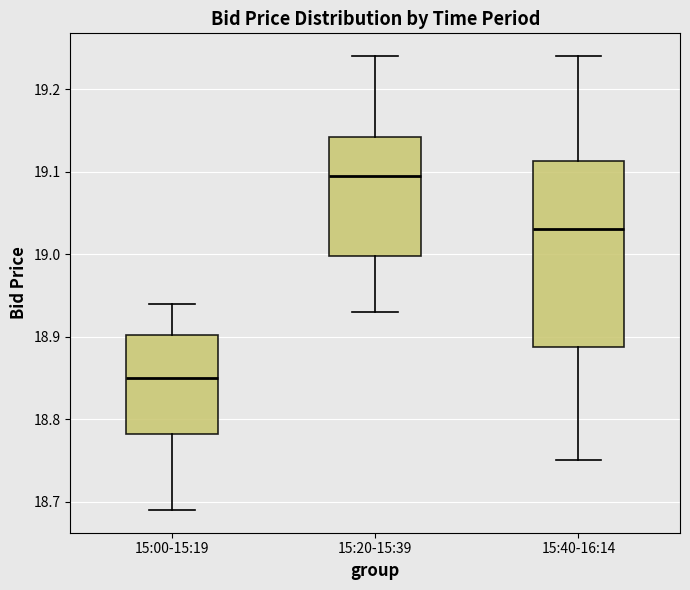

Comparing the boxes themselves (not the whiskers), which one is the tallest?

15:40-16:14